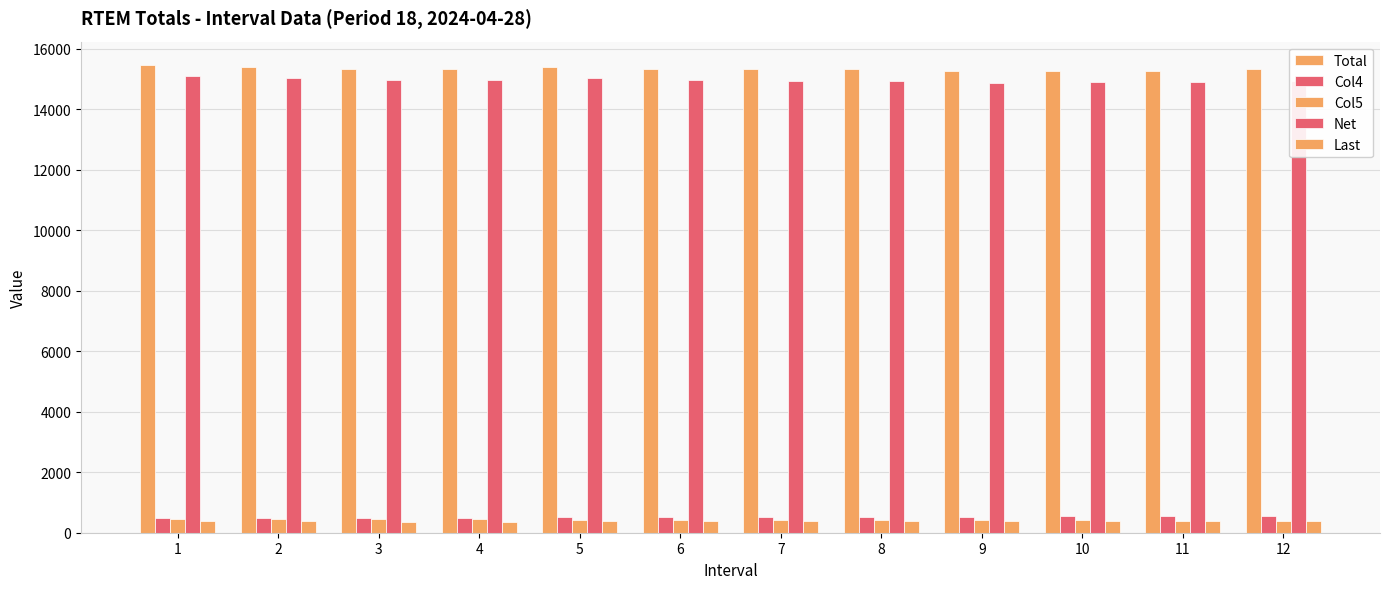

List the labels in order of Last value, smallest first.

3, 4, 2, 9, 6, 1, 7, 10, 8, 5, 11, 12